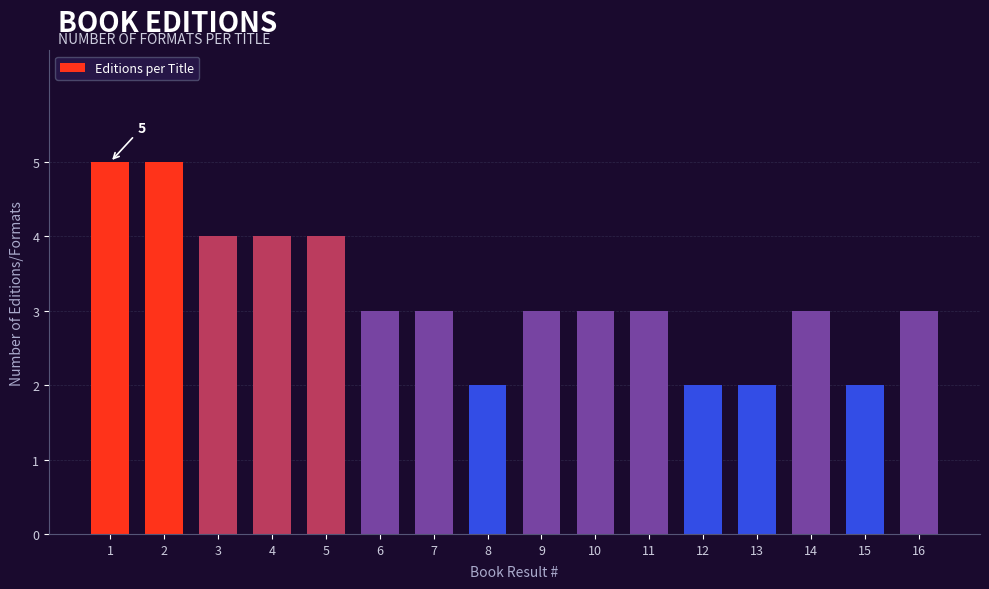

Reading left to right, what are all the values shown in this chart?

5	5	4	4	4	3	3	2	3	3	3	2	2	3	2	3